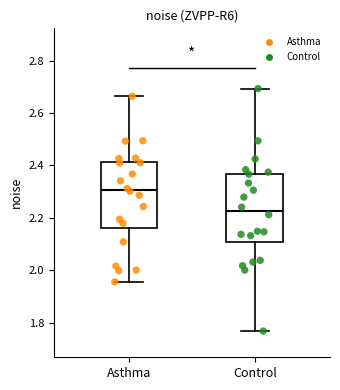

Where is the upper edge of the box for Control on the y-axis? The values are not printed on the chart, so give them approximately, as read against the axis.

2.36